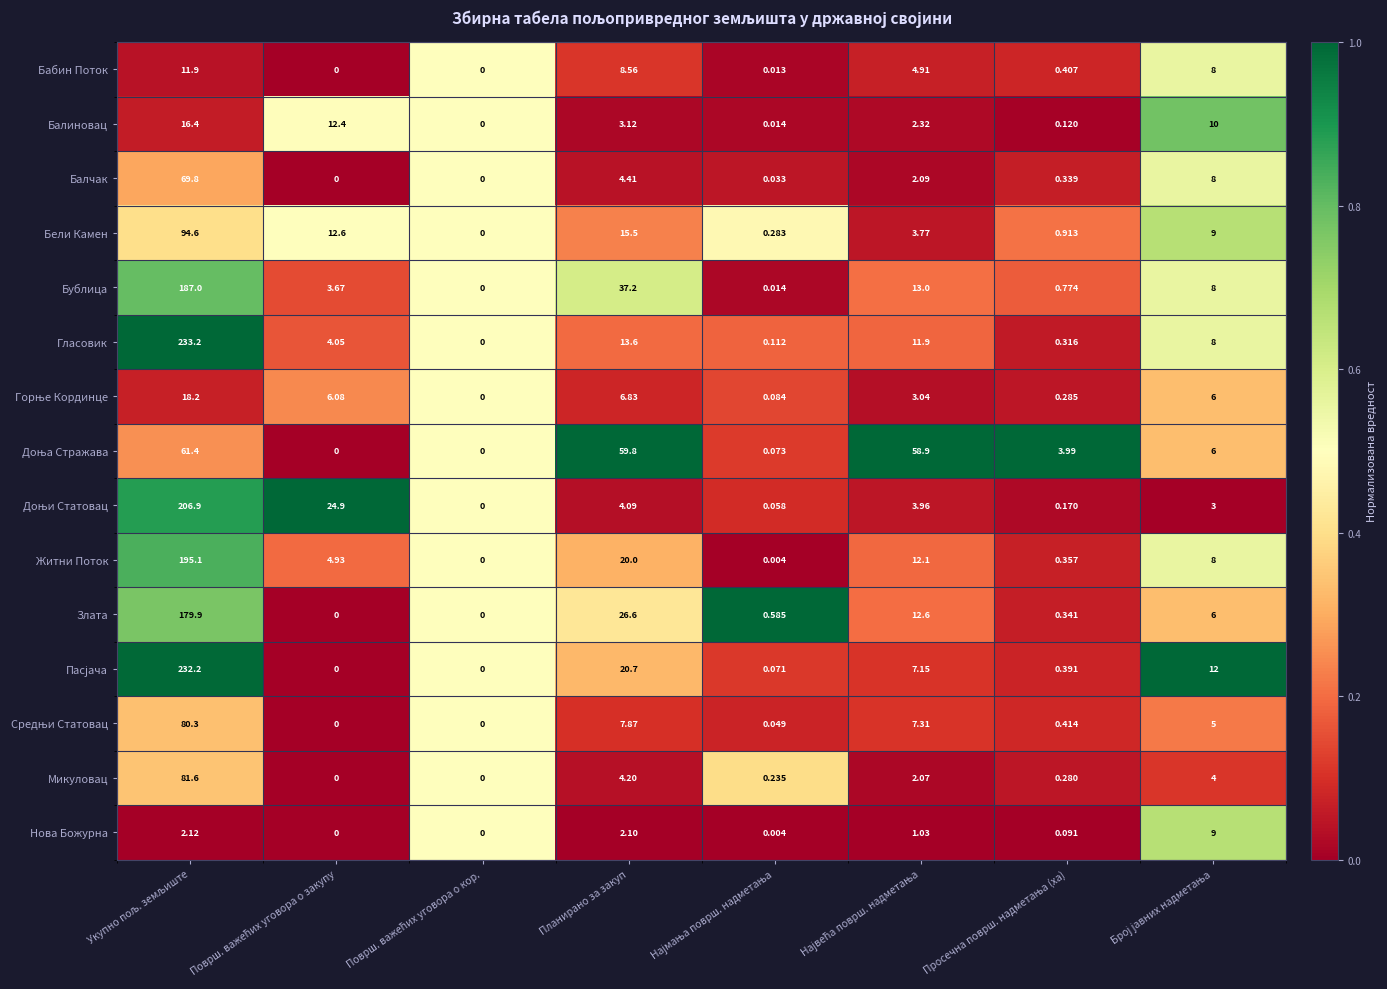

How many values in the Бабин Поток series exceed 4?

4